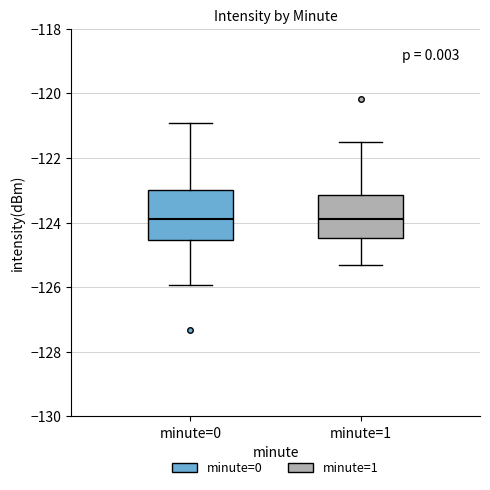

Which box is the tallest, from its lower edge to its upper edge?

minute=0